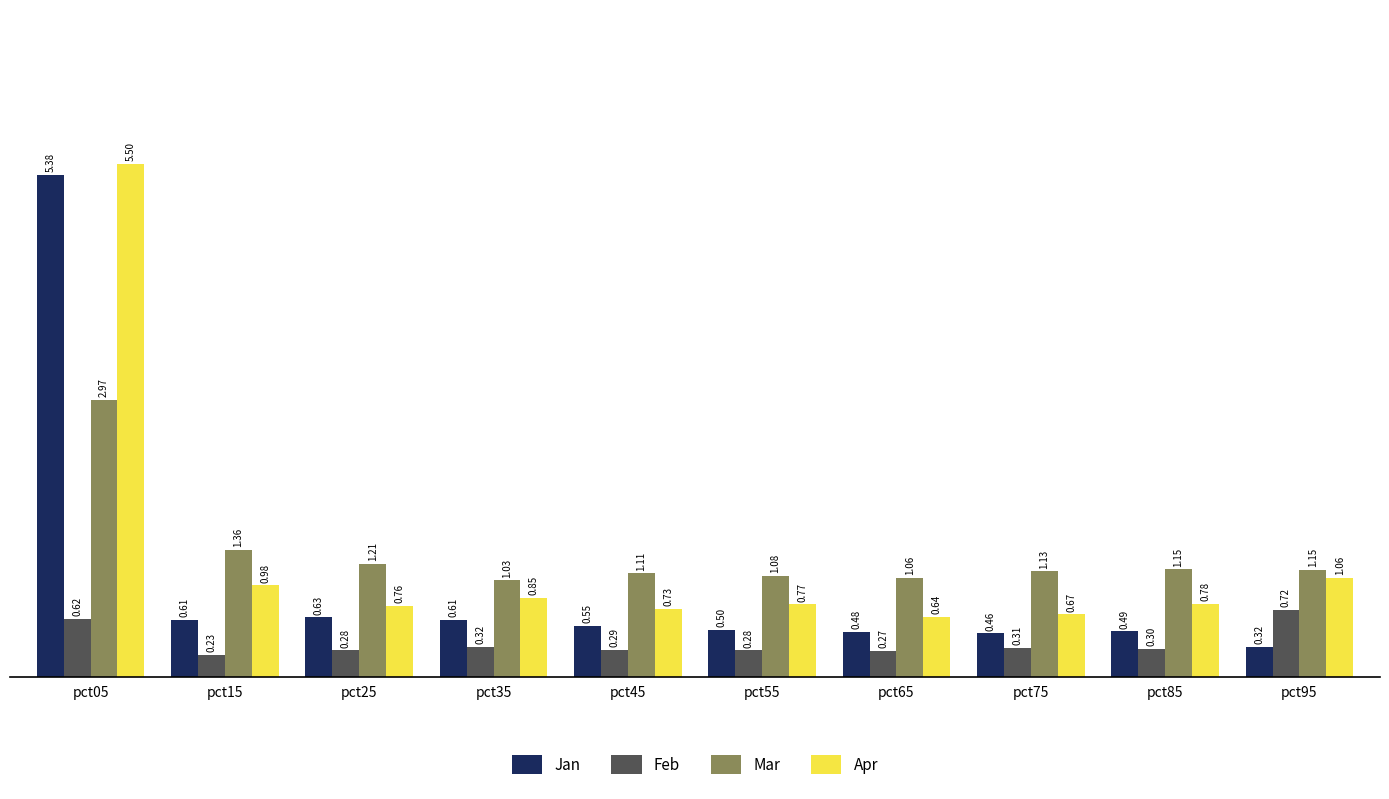

Rank the series at pct45 from lowest to highest value.

Feb, Jan, Apr, Mar